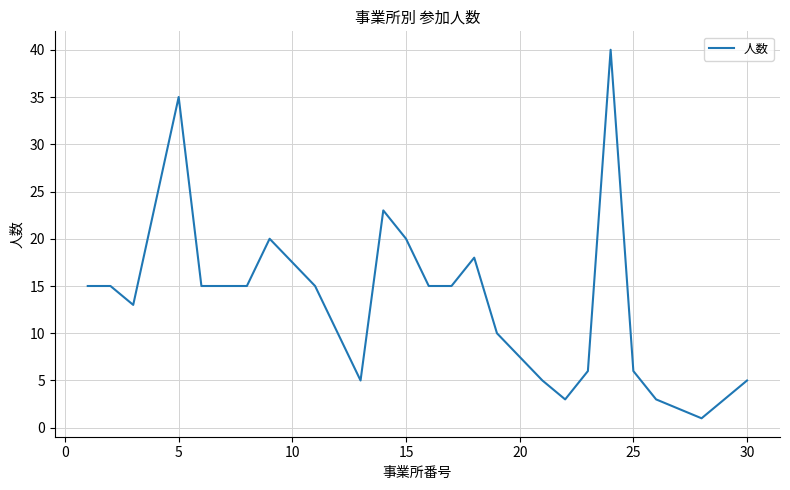

What is the greatest value displayed?

40